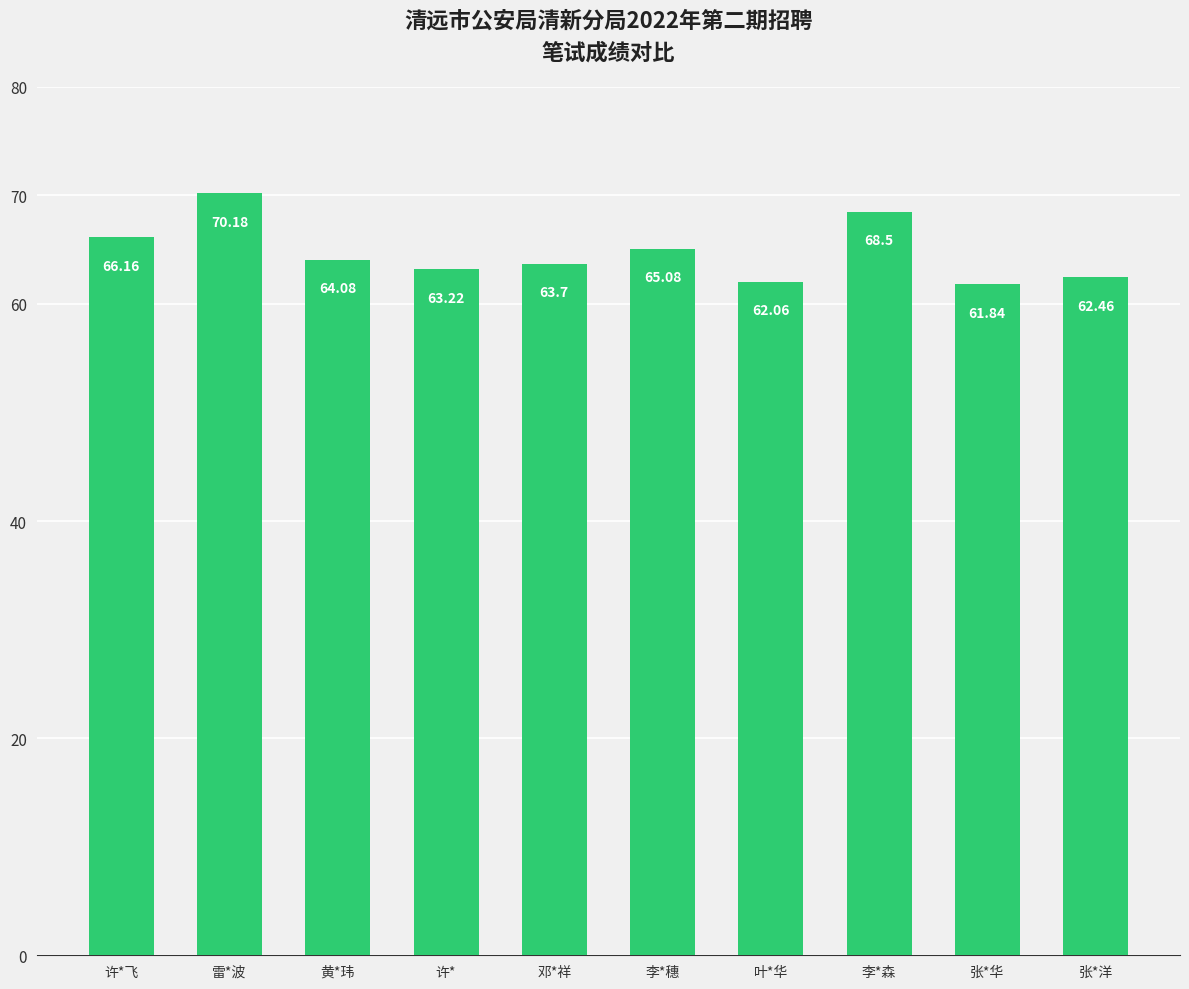

Count the number of values greater than 64.

5